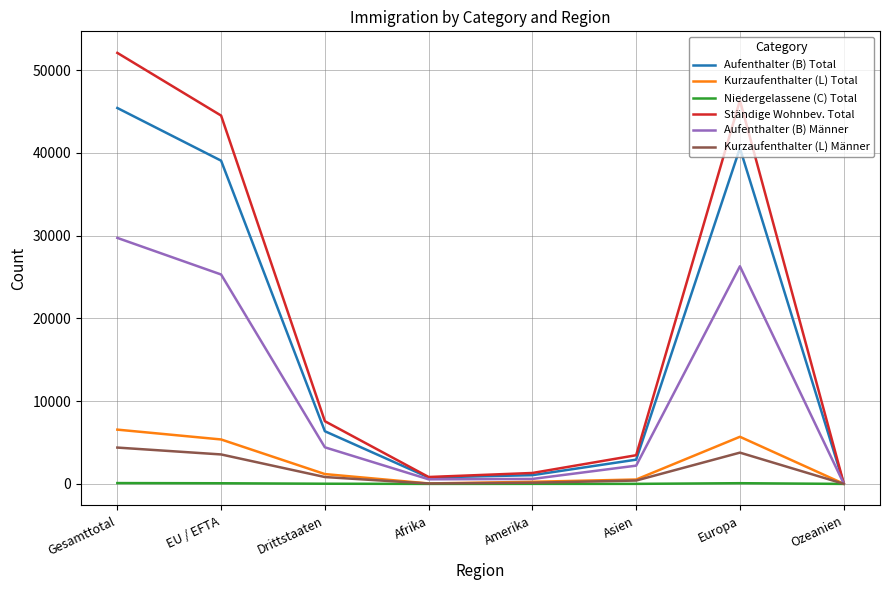

Which series has the widest spread of values?

Ständige Wohnbev. Total